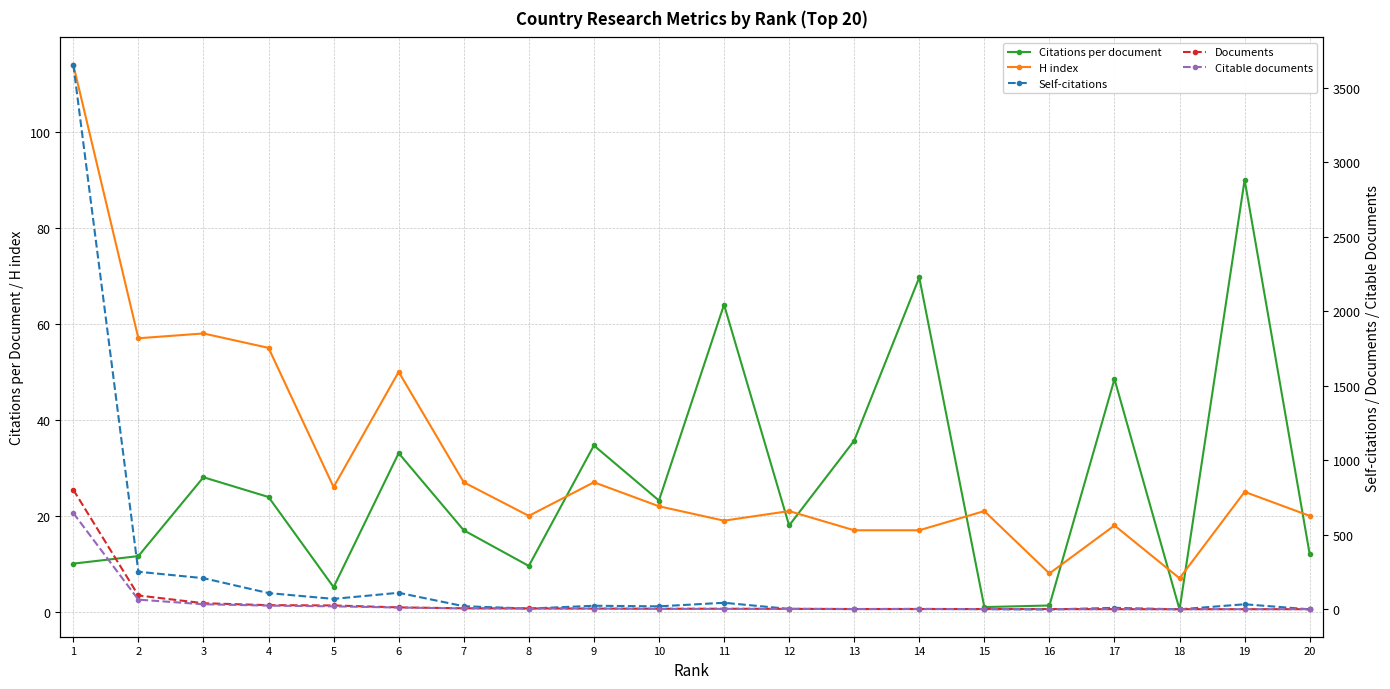

At which category does the chart reach its peak across all series?

1